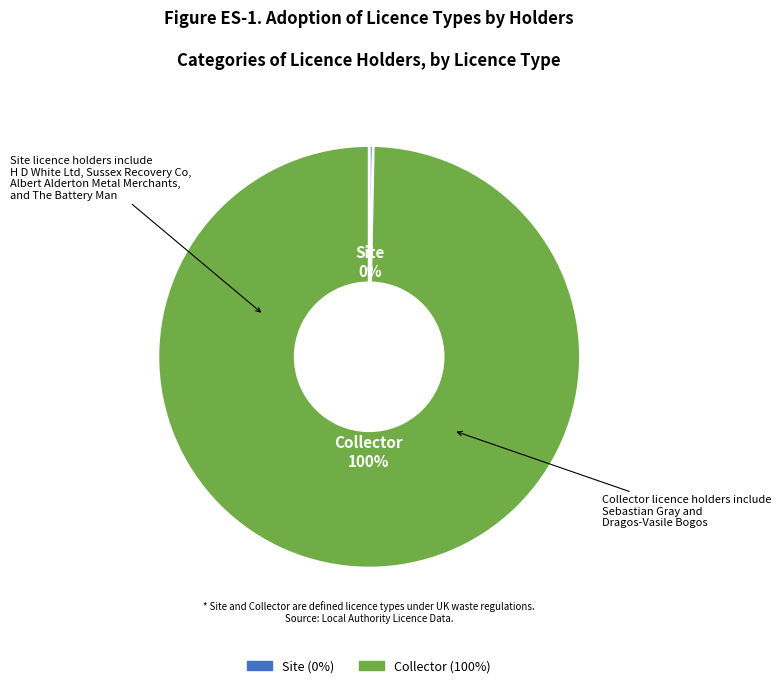

Count the number of slices in the pie.

2